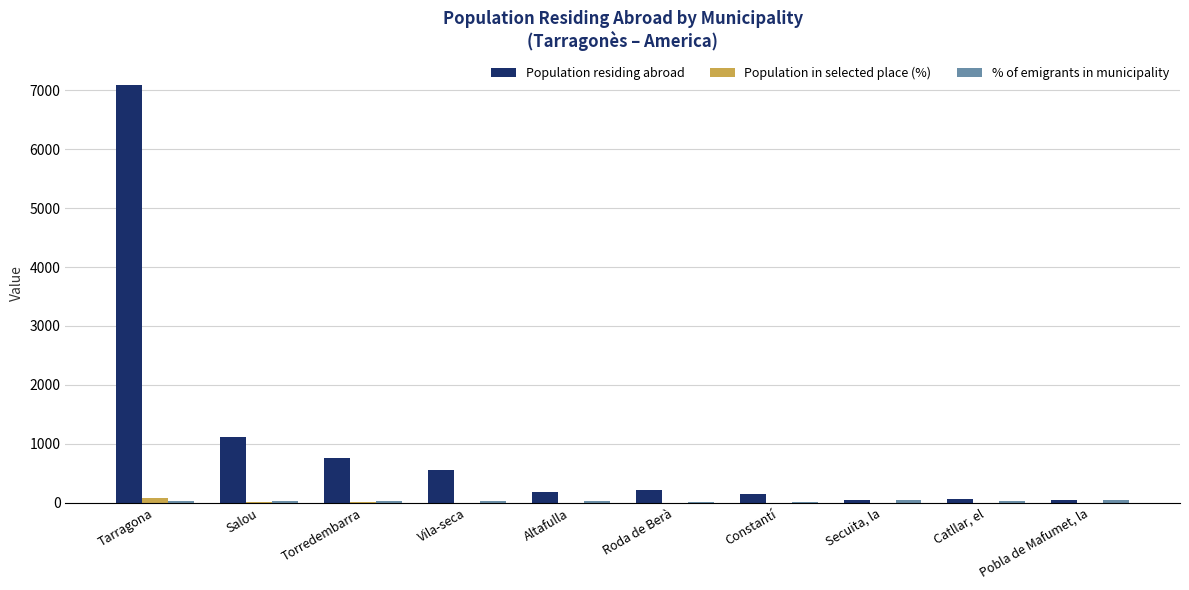

Where is Population residing abroad nearest to the value 3567?

Salou